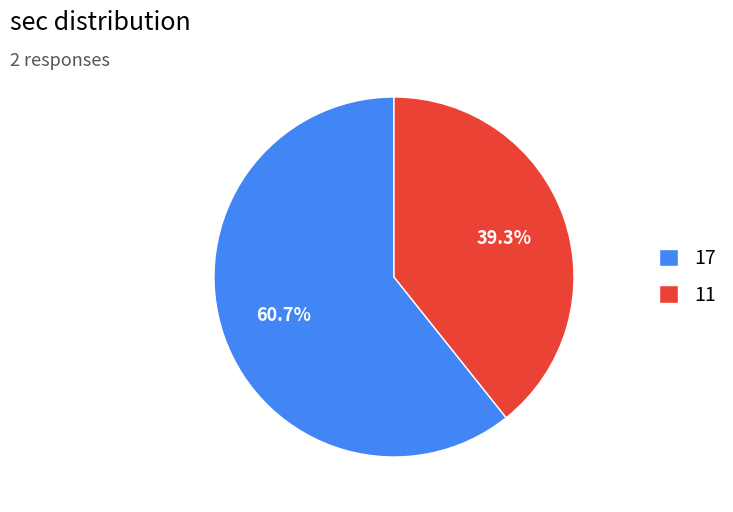

The 17 slice represents 61% of the pie. True or false?

True